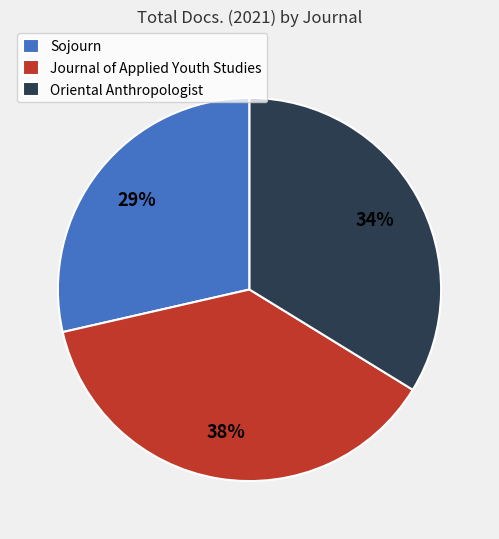

To the nearest percent, what is the difference between the largest and smallest slice percentages?

9%